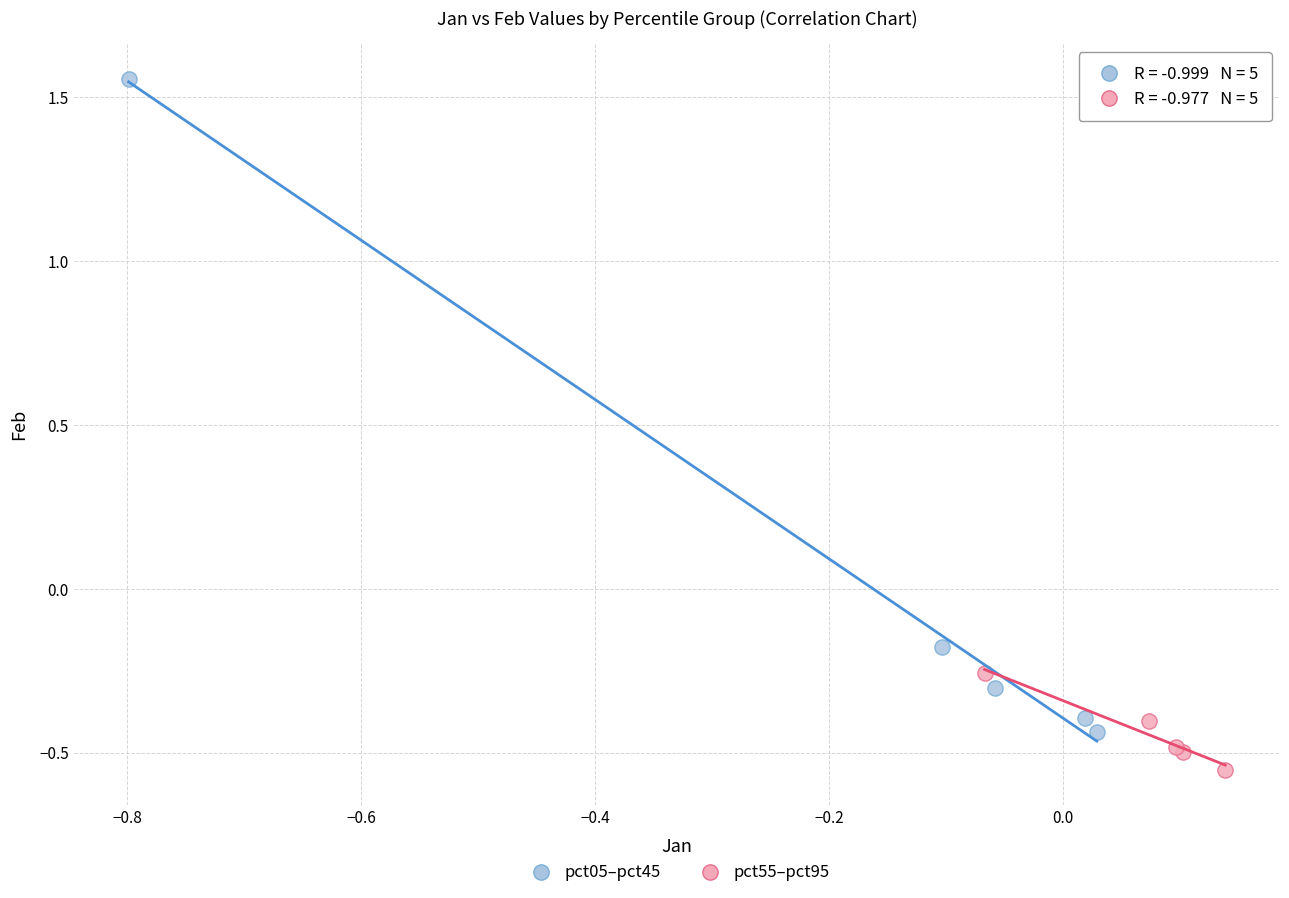

What are all the series names shown in the legend?

pct05–pct45, pct55–pct95